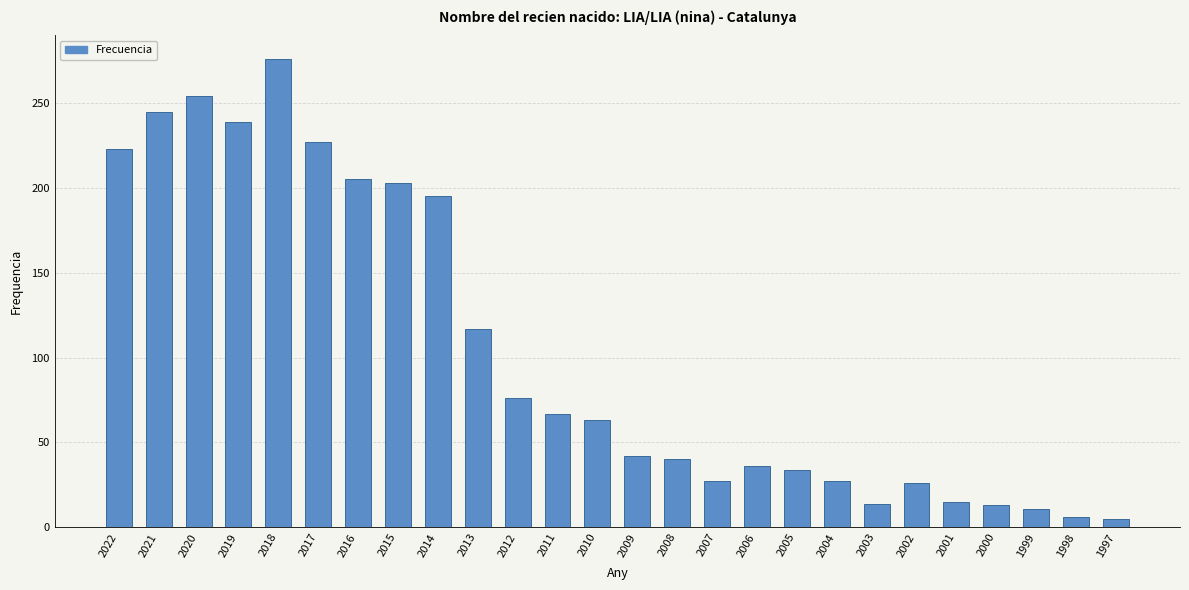

What is the change in value from 2013 to 1999?

-106